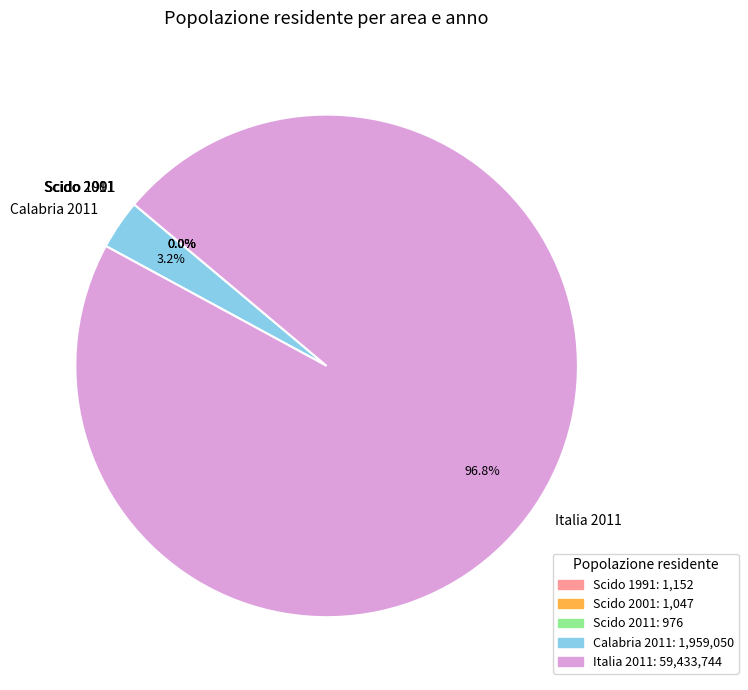

Which slice is the largest?

Italia 2011